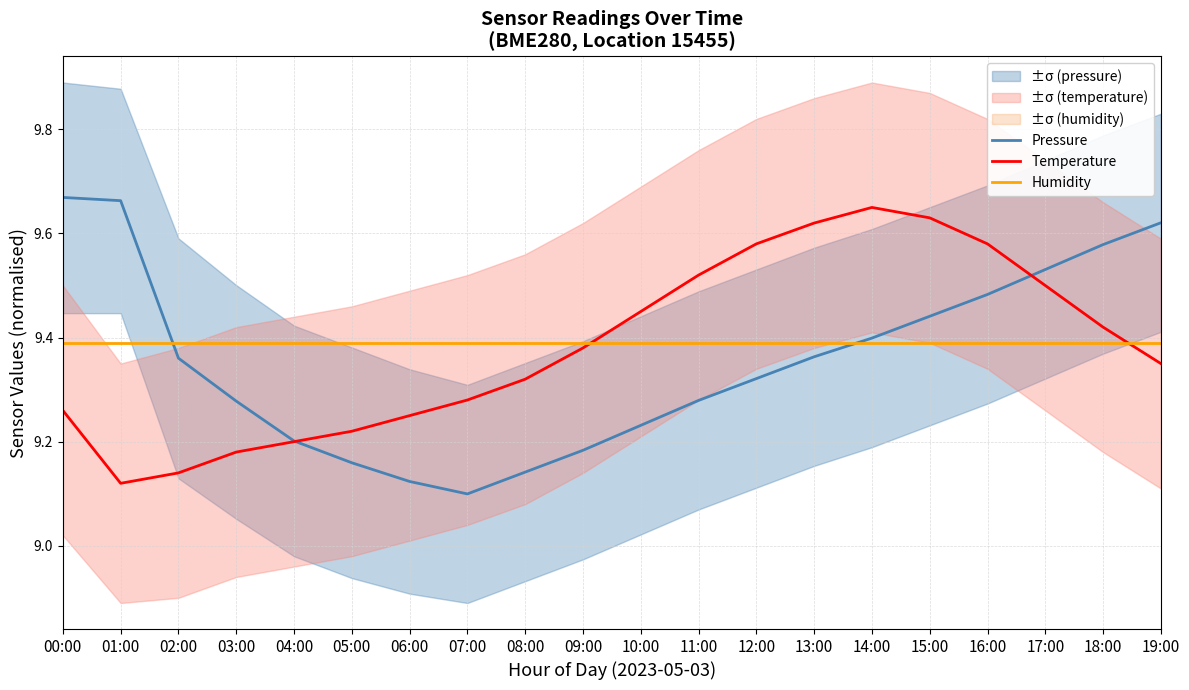

At which category does Temperature reach its first local peak?

14:00